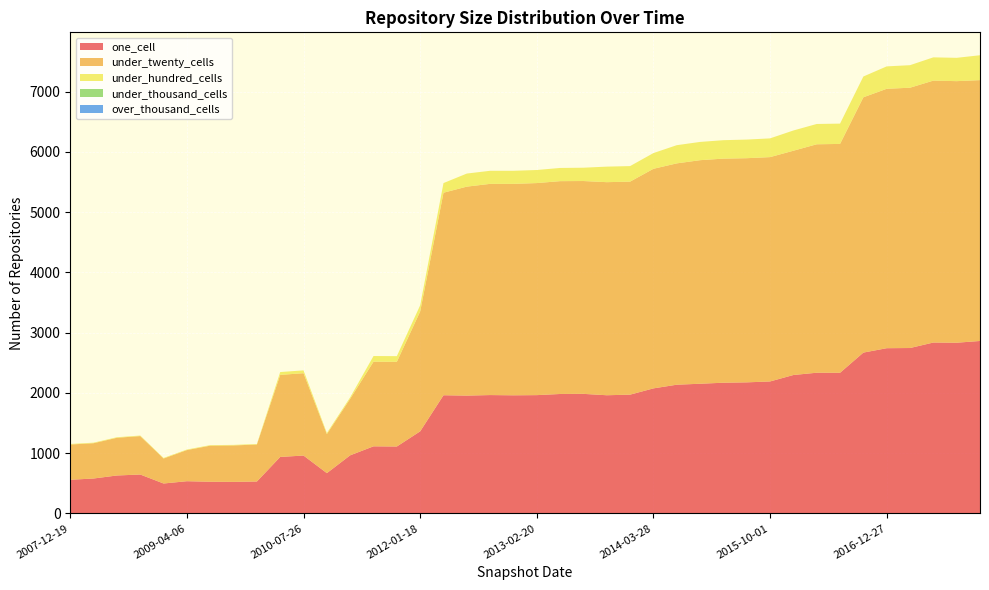

Reading left to right, what are all the values shown in this chart?

one_cell: 2007-12-19=559	2008-04-01=580	2008-06-27=630	2008-10-10=646	2008-12-17=497	2009-04-06=535	2009-06-17=526	2009-09-25=524	2009-12-16=530	2010-04-01=938	2010-07-26=961	2010-11-17=669	2011-02-21=965	2011-06-10=1114	2011-09-05=1111	2012-01-18=1363	2012-03-26=1962	2012-07-13=1956	2012-10-31=1965	2012-12-11=1961	2013-02-20=1964	2013-05-21=1983	2013-07-09=1985	2013-09-10=1962	2013-12-20=1972	2014-03-28=2076	2014-09-08=2137	2015-01-19=2153	2015-04-09=2170	2015-07-03=2176	2015-10-01=2191	2016-01-04=2298	2016-04-05=2336	2016-07-04=2335	2016-10-07=2670	2016-12-27=2743	2017-04-12=2746	2017-07-24=2837	2017-10-12=2834	2017-12-22=2863
under_twenty_cells: 2007-12-19=585	2008-04-01=586	2008-06-27=626	2008-10-10=638	2008-12-17=415	2009-04-06=517	2009-06-17=599	2009-09-25=605	2009-12-16=614	2010-04-01=1362	2010-07-26=1367	2010-11-17=648	2011-02-21=939	2011-06-10=1405	2011-09-05=1406	2012-01-18=1990	2012-03-26=3362	2012-07-13=3469	2012-10-31=3506	2012-12-11=3510	2013-02-20=3520	2013-05-21=3533	2013-07-09=3533	2013-09-10=3537	2013-12-20=3536	2014-03-28=3645	2014-09-08=3674	2015-01-19=3711	2015-04-09=3720	2015-07-03=3721	2015-10-01=3724	2016-01-04=3723	2016-04-05=3792	2016-07-04=3799	2016-10-07=4238	2016-12-27=4306	2017-04-12=4321	2017-07-24=4348	2017-10-12=4342	2017-12-22=4330
under_hundred_cells: 2007-12-19=9	2008-04-01=9	2008-06-27=9	2008-10-10=9	2008-12-17=9	2009-04-06=9	2009-06-17=9	2009-09-25=9	2009-12-16=9	2010-04-01=47	2010-07-26=47	2010-11-17=18	2011-02-21=24	2011-06-10=94	2011-09-05=94	2012-01-18=102	2012-03-26=160	2012-07-13=217	2012-10-31=217	2012-12-11=217	2013-02-20=217	2013-05-21=219	2013-07-09=221	2013-09-10=258	2013-12-20=258	2014-03-28=261	2014-09-08=302	2015-01-19=303	2015-04-09=306	2015-07-03=309	2015-10-01=311	2016-01-04=336	2016-04-05=337	2016-07-04=337	2016-10-07=345	2016-12-27=372	2017-04-12=374	2017-07-24=386	2017-10-12=387	2017-12-22=413
under_thousand_cells: 2007-12-19=0	2008-04-01=0	2008-06-27=0	2008-10-10=0	2008-12-17=0	2009-04-06=0	2009-06-17=0	2009-09-25=0	2009-12-16=0	2010-04-01=0	2010-07-26=0	2010-11-17=0	2011-02-21=0	2011-06-10=0	2011-09-05=0	2012-01-18=0	2012-03-26=0	2012-07-13=0	2012-10-31=0	2012-12-11=0	2013-02-20=0	2013-05-21=0	2013-07-09=0	2013-09-10=0	2013-12-20=0	2014-03-28=0	2014-09-08=0	2015-01-19=0	2015-04-09=0	2015-07-03=0	2015-10-01=0	2016-01-04=0	2016-04-05=0	2016-07-04=0	2016-10-07=0	2016-12-27=0	2017-04-12=0	2017-07-24=0	2017-10-12=0	2017-12-22=0
over_thousand_cells: 2007-12-19=0	2008-04-01=0	2008-06-27=0	2008-10-10=0	2008-12-17=0	2009-04-06=0	2009-06-17=0	2009-09-25=0	2009-12-16=0	2010-04-01=0	2010-07-26=0	2010-11-17=0	2011-02-21=0	2011-06-10=0	2011-09-05=0	2012-01-18=0	2012-03-26=0	2012-07-13=0	2012-10-31=0	2012-12-11=0	2013-02-20=0	2013-05-21=0	2013-07-09=0	2013-09-10=0	2013-12-20=0	2014-03-28=0	2014-09-08=0	2015-01-19=0	2015-04-09=0	2015-07-03=0	2015-10-01=0	2016-01-04=0	2016-04-05=0	2016-07-04=0	2016-10-07=0	2016-12-27=0	2017-04-12=0	2017-07-24=0	2017-10-12=0	2017-12-22=0